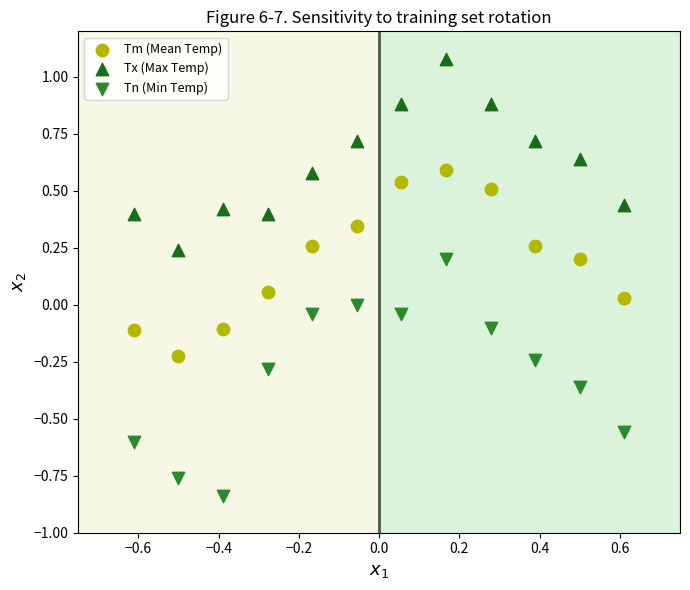

Across all data points, what is the range of Y values (max minus min)?

1.9